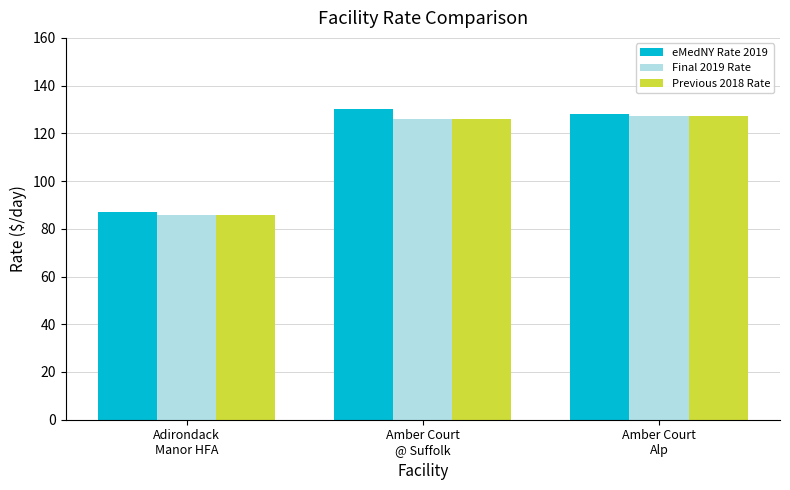

How many data points in eMedNY Rate 2019 are above 128?

2